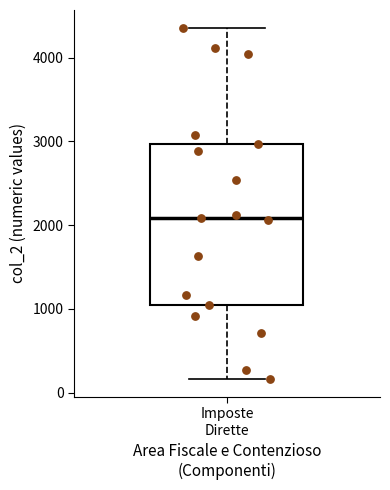

Where does the lower whisker of the box for Imposte Dirette end on the y-axis? The values are not printed on the chart, so give them approximately, as read against the axis.

200